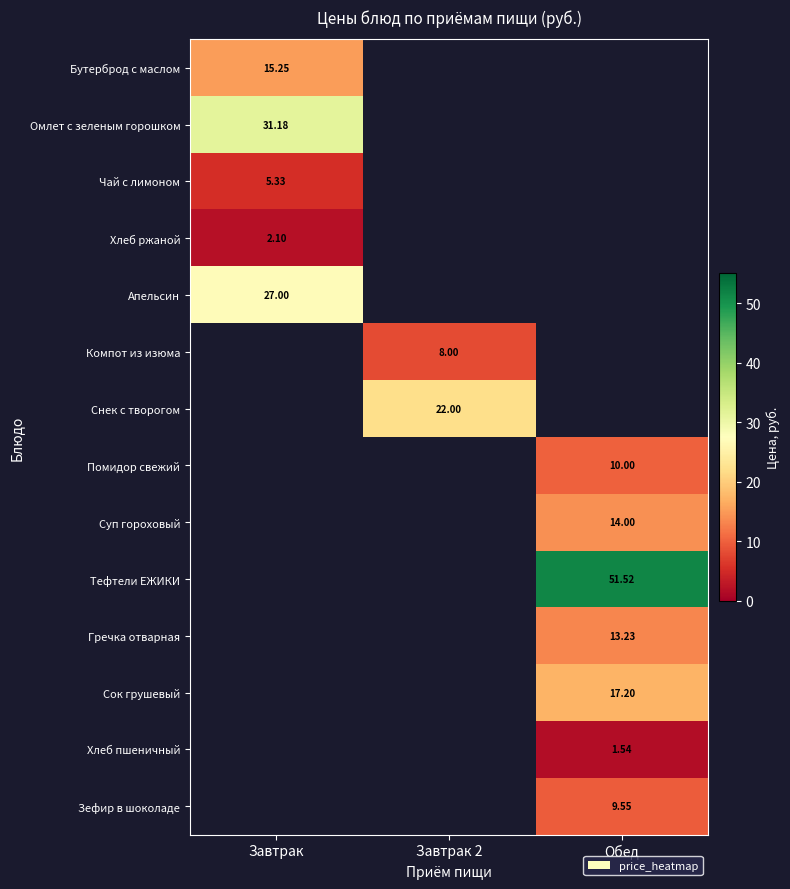

Which label corresponds to the smallest value in the chart?

Обед